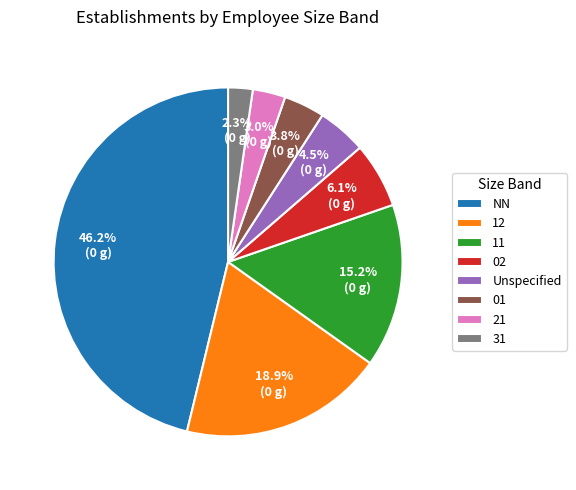

Approximately how many times larger is the value at Unspecified compared to 01?

1.2